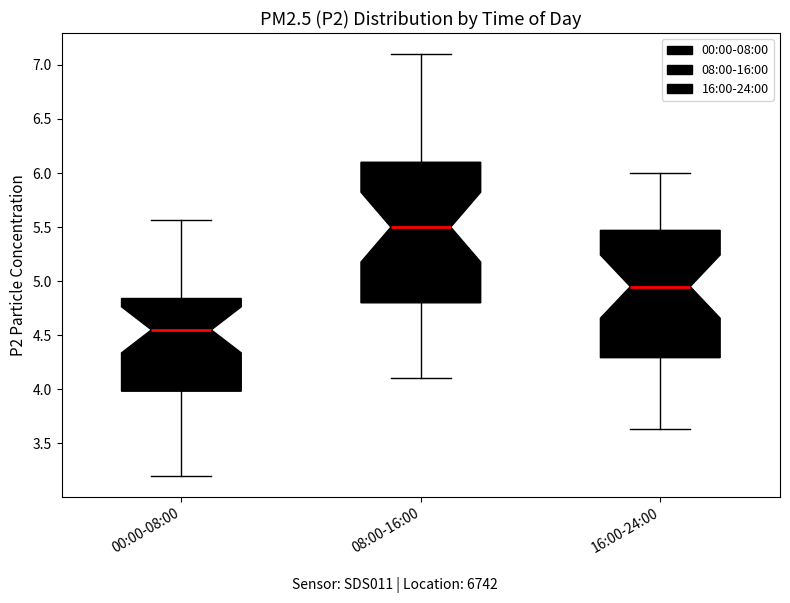

Where does the upper whisker of the box for 16:00-24:00 end on the y-axis? The values are not printed on the chart, so give them approximately, as read against the axis.

6.00